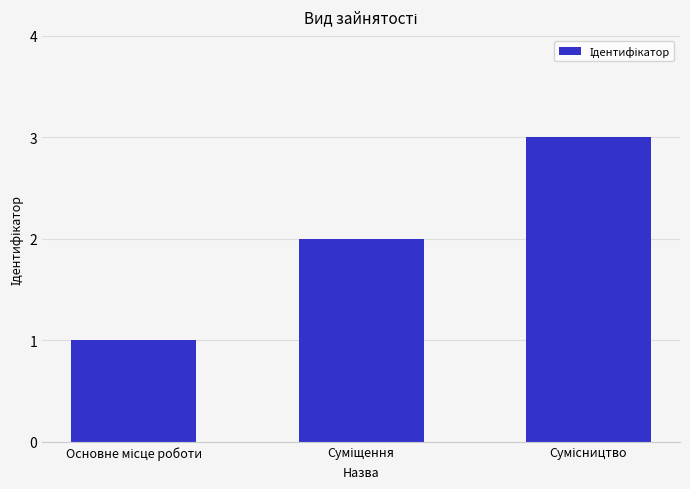

What is the sum of all values?

6